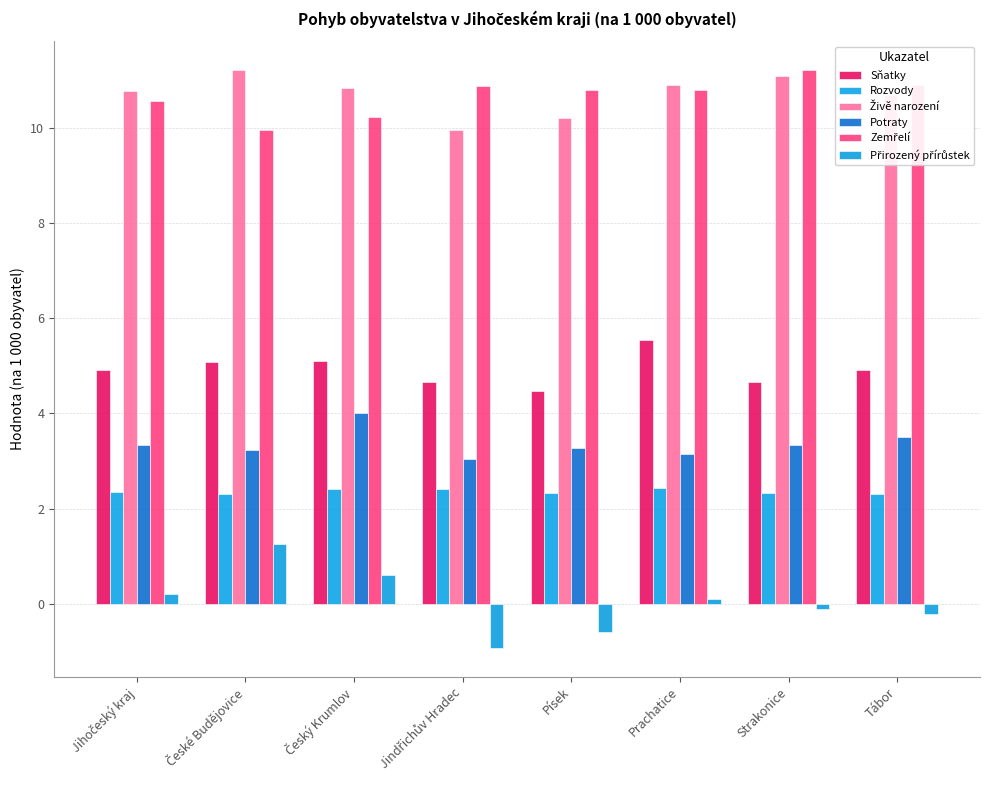

How many distinct data groups are displayed?

6